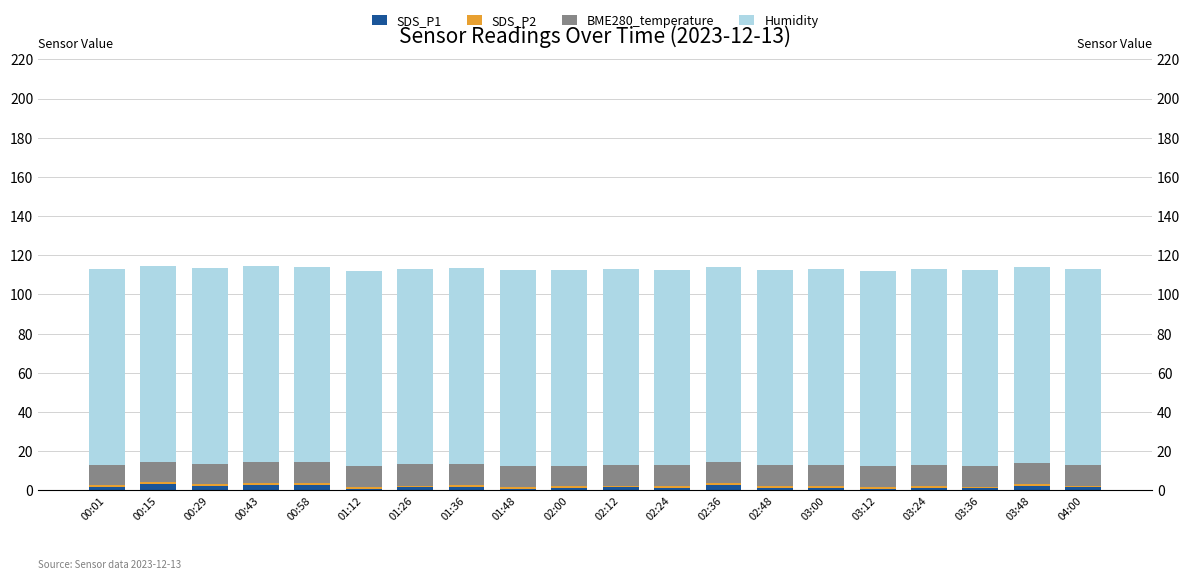

Reading left to right, what are all the values shown in this chart?

SDS_P1: 00:01=1.9	00:15=3.1	00:29=2.2	00:43=2.9	00:58=2.7	01:12=0.8	01:26=1.7	01:36=1.9	01:48=0.8	02:00=1.2	02:12=1.5	02:24=1.3	02:36=2.7	02:48=1.3	03:00=1.5	03:12=0.8	03:24=1.4	03:36=1.0	03:48=2.4	04:00=1.5
SDS_P2: 00:01=0.8	00:15=1.0	00:29=0.9	00:43=1.0	00:58=0.9	01:12=0.8	01:26=0.8	01:36=0.8	01:48=0.8	02:00=0.8	02:12=0.8	02:24=0.8	02:36=0.9	02:48=0.8	03:00=0.9	03:12=0.8	03:24=0.9	03:36=0.8	03:48=0.9	04:00=0.9
BME280_temperature: 00:01=10.5	00:15=10.6	00:29=10.6	00:43=10.7	00:58=10.7	01:12=10.7	01:26=10.8	01:36=10.8	01:48=10.8	02:00=10.7	02:12=10.7	02:24=10.7	02:36=10.7	02:48=10.7	03:00=10.7	03:12=10.7	03:24=10.7	03:36=10.7	03:48=10.8	04:00=10.8
Humidity: 00:01=99.9	00:15=99.9	00:29=99.9	00:43=99.9	00:58=99.9	01:12=99.9	01:26=99.9	01:36=99.9	01:48=99.9	02:00=99.9	02:12=99.9	02:24=99.9	02:36=99.9	02:48=99.9	03:00=99.9	03:12=99.9	03:24=99.9	03:36=99.9	03:48=99.9	04:00=99.9